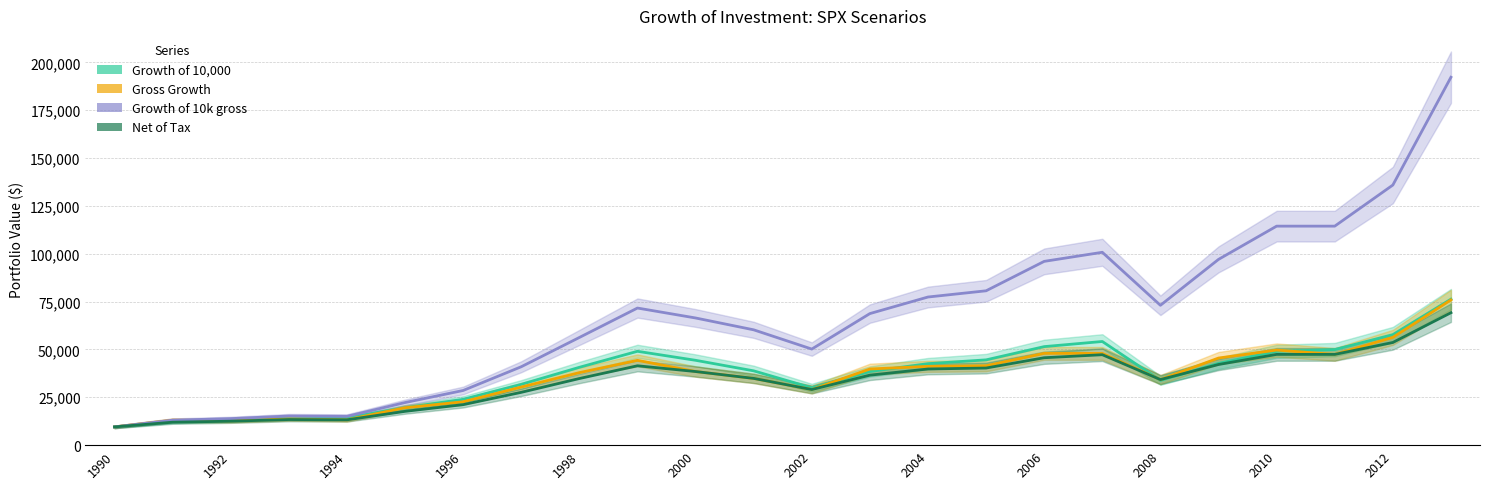

What value does the Net of Tax series have at 2002?

29054.5